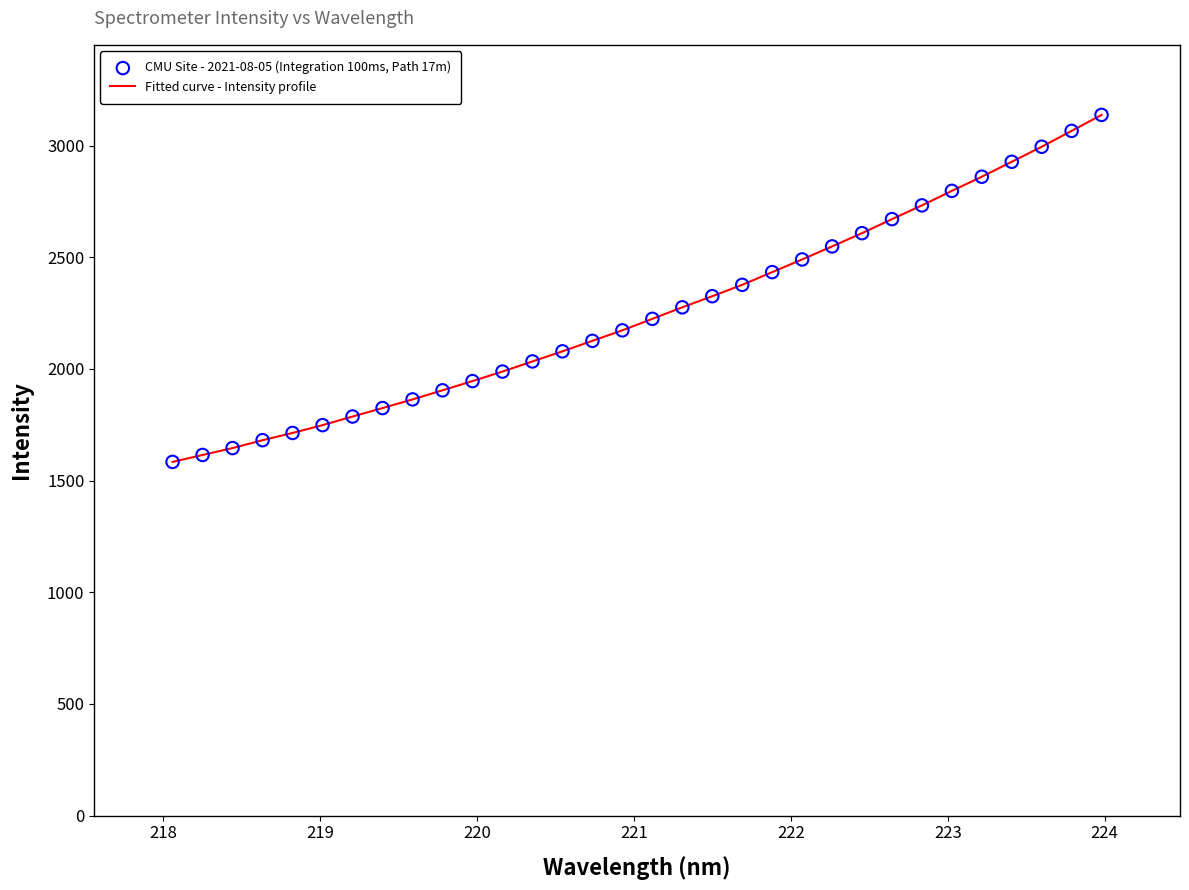

What is the smallest value displayed?

1583.5